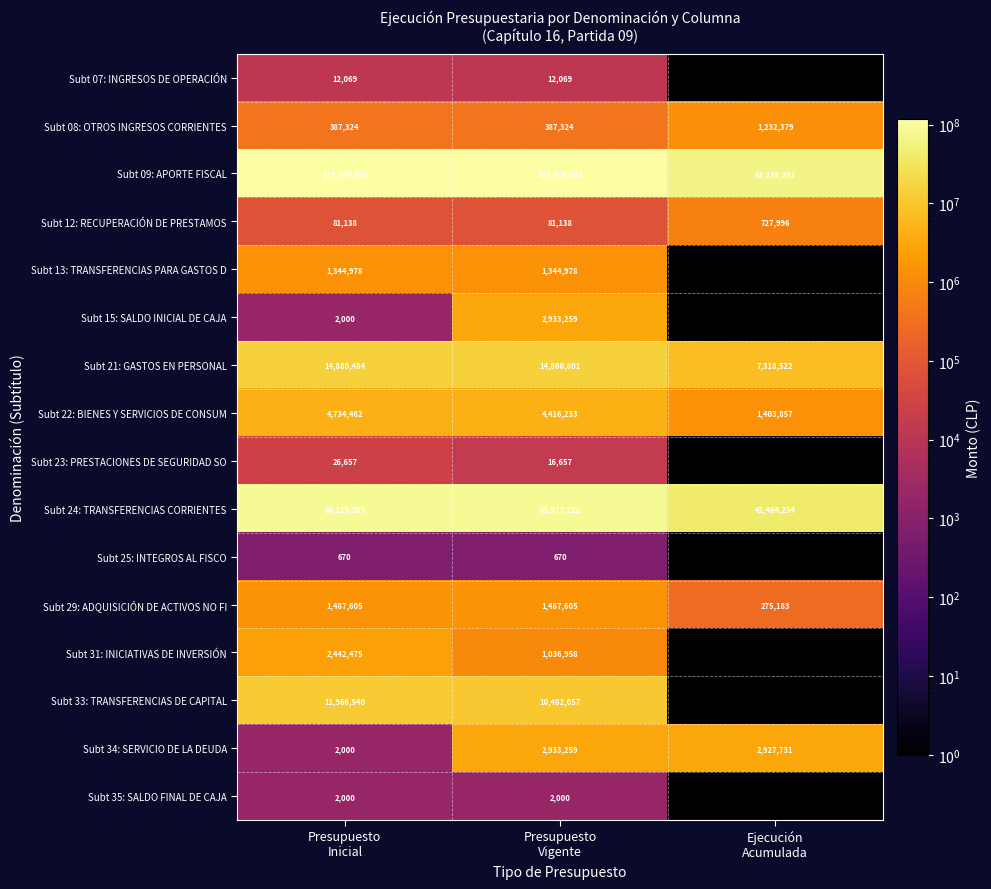

What is the average value of the Subt 29: ADQUISICIÓN DE ACTIVOS NO FI series?

1083464